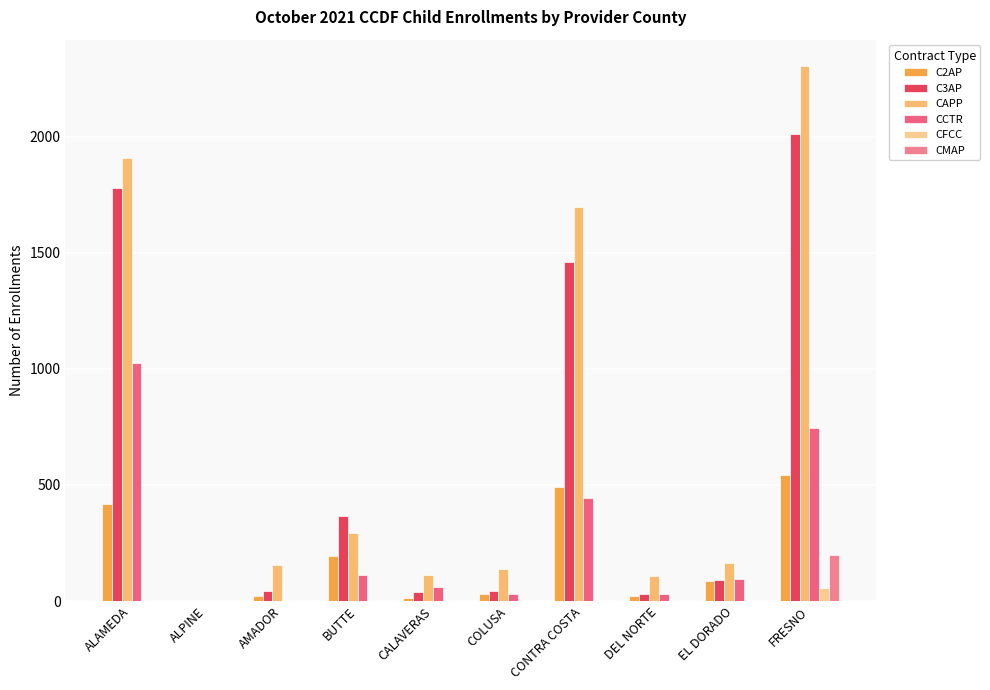

What is the sum of the CCTR values at CONTRA COSTA and COLUSA?

475